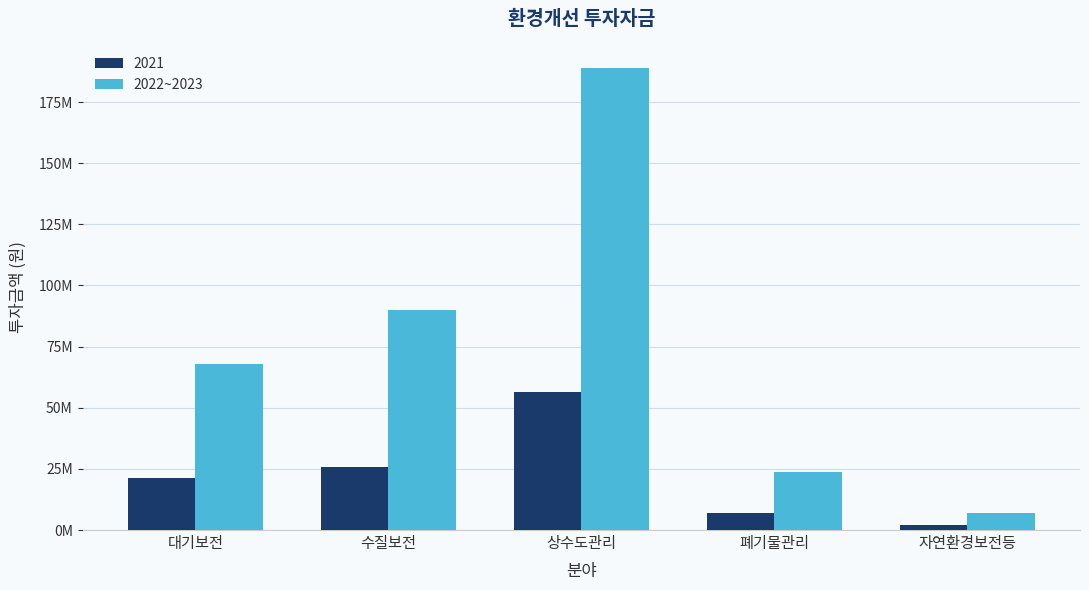

What position from the left is 자연환경보전등?

5